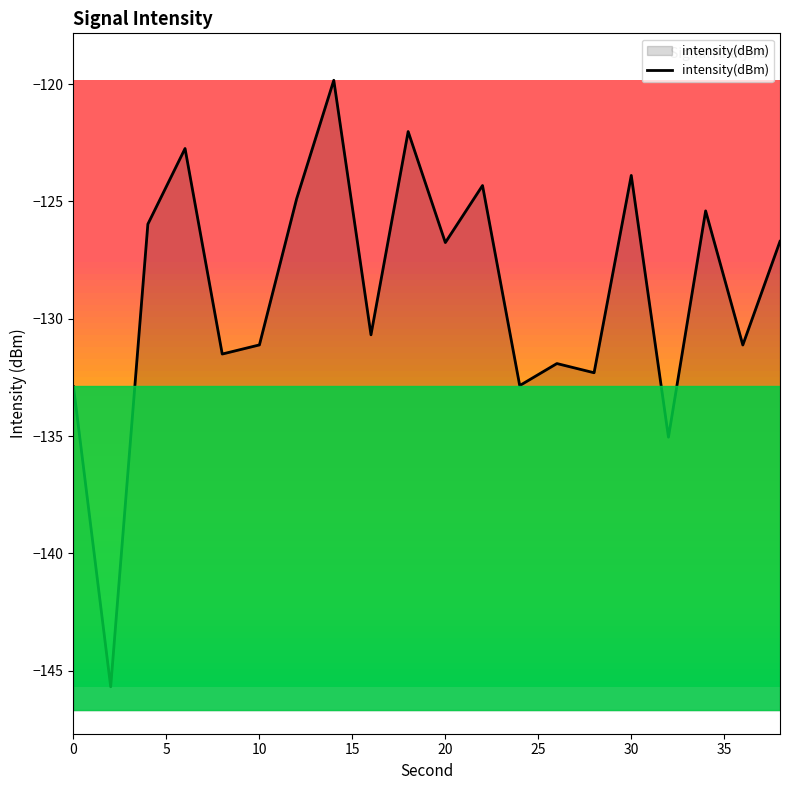

What is the maximum value shown in the chart?

-119.8